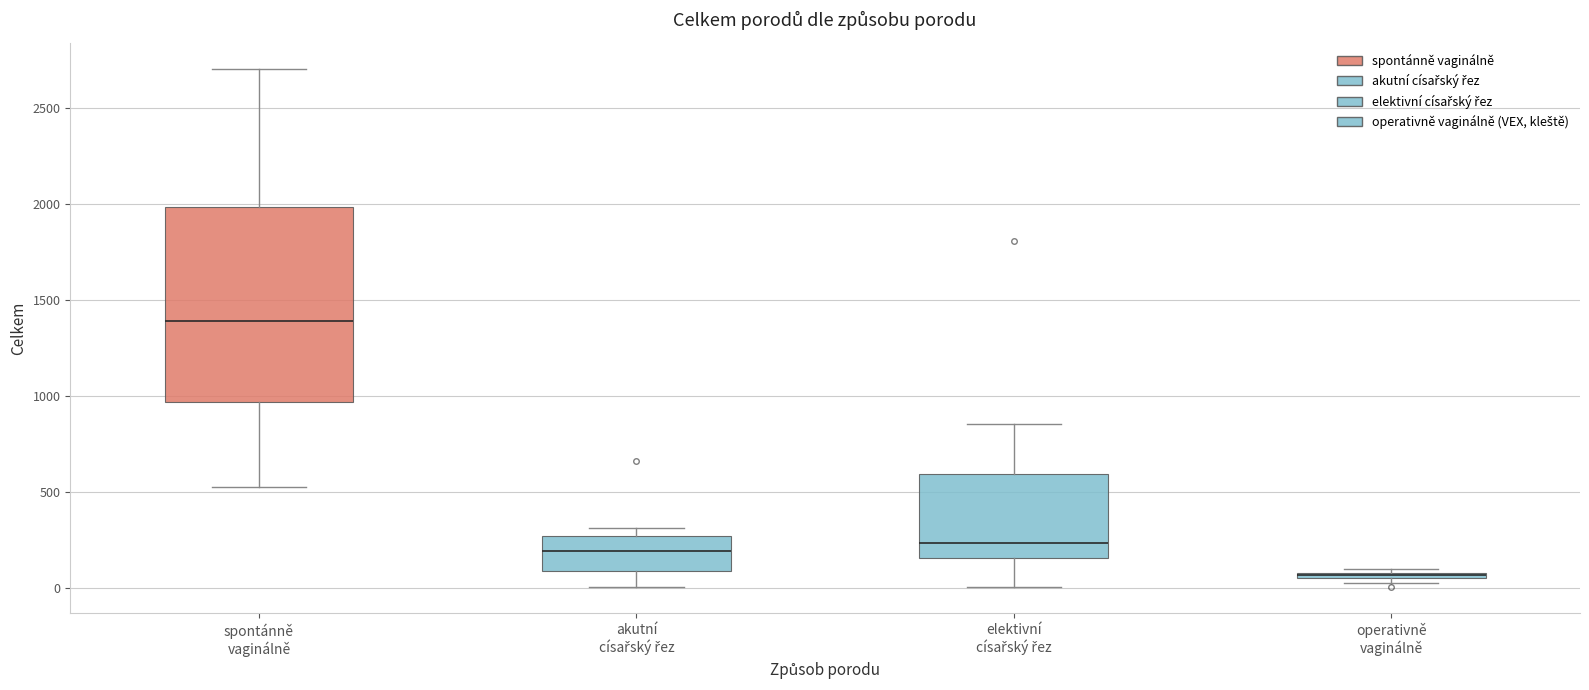

Which box is the tallest, from its lower edge to its upper edge?

spontánně vaginálně